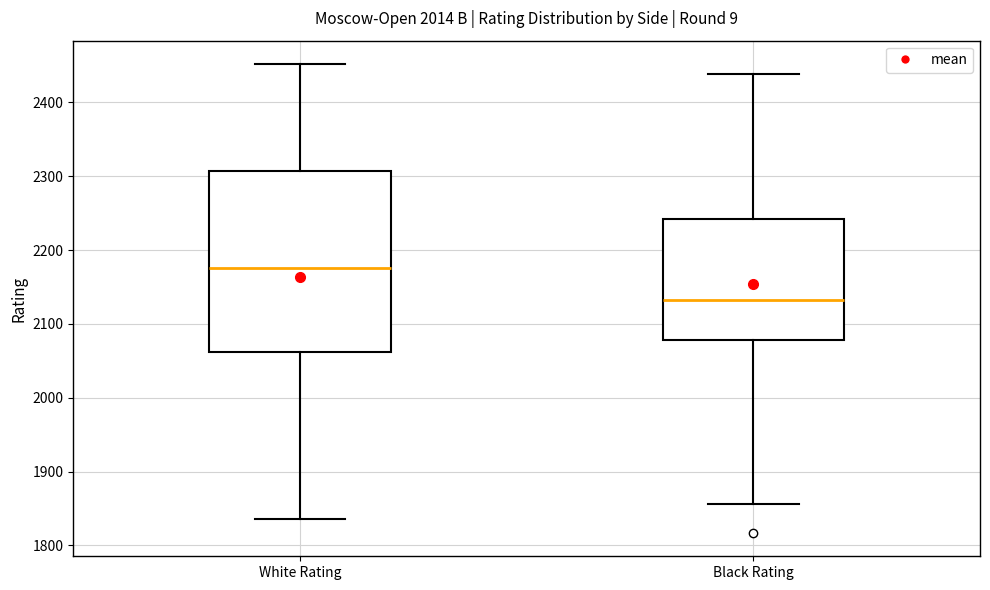

Which box is the tallest, from its lower edge to its upper edge?

White Rating